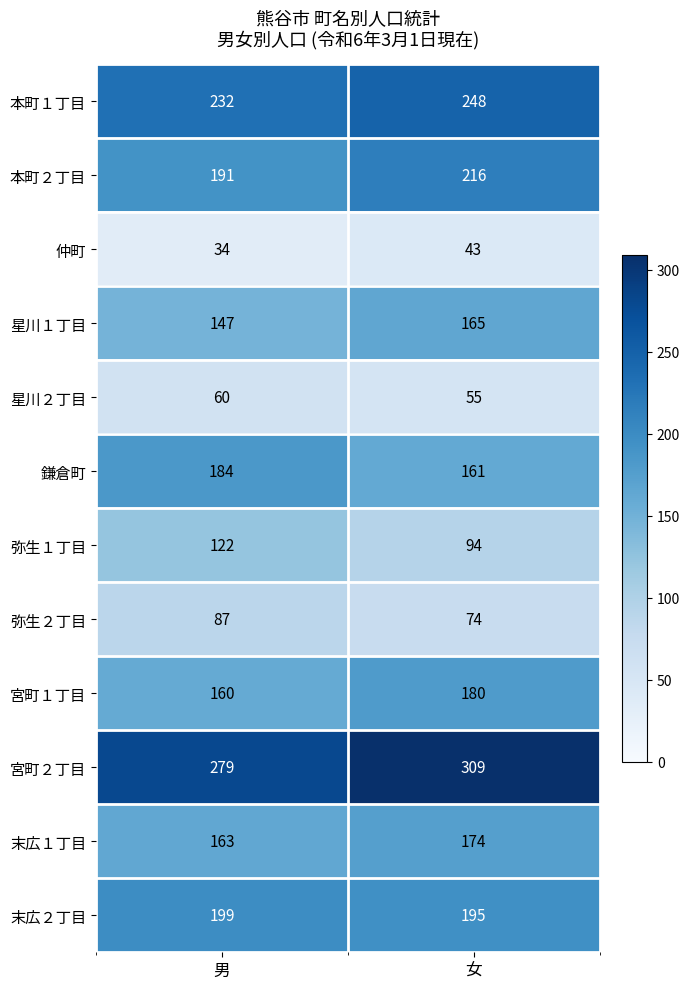

Where is 末広１丁目 nearest to the value 168?

男